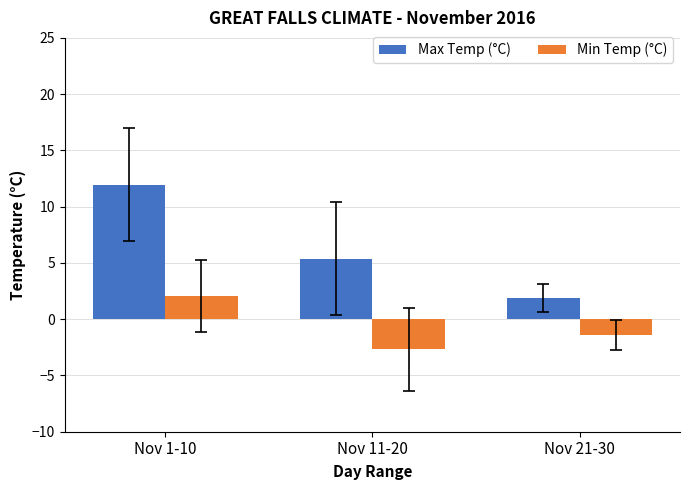

What are all the series names shown in the legend?

Max Temp (°C), Min Temp (°C)